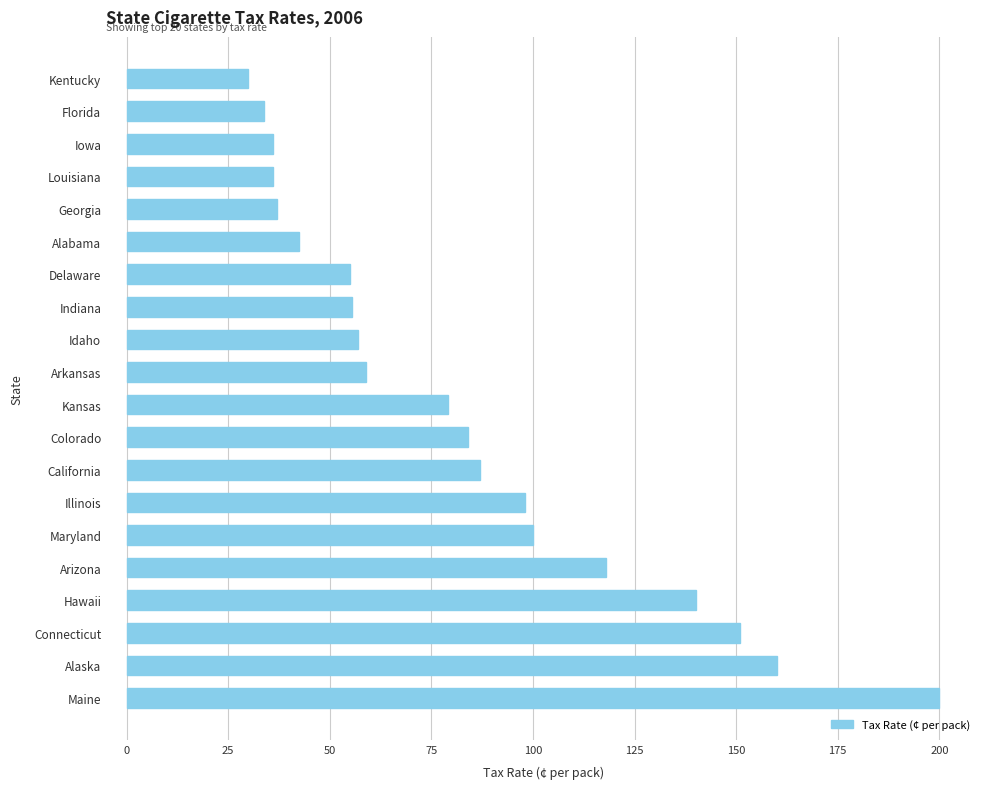

At which label is the value closest to 115?

Arizona